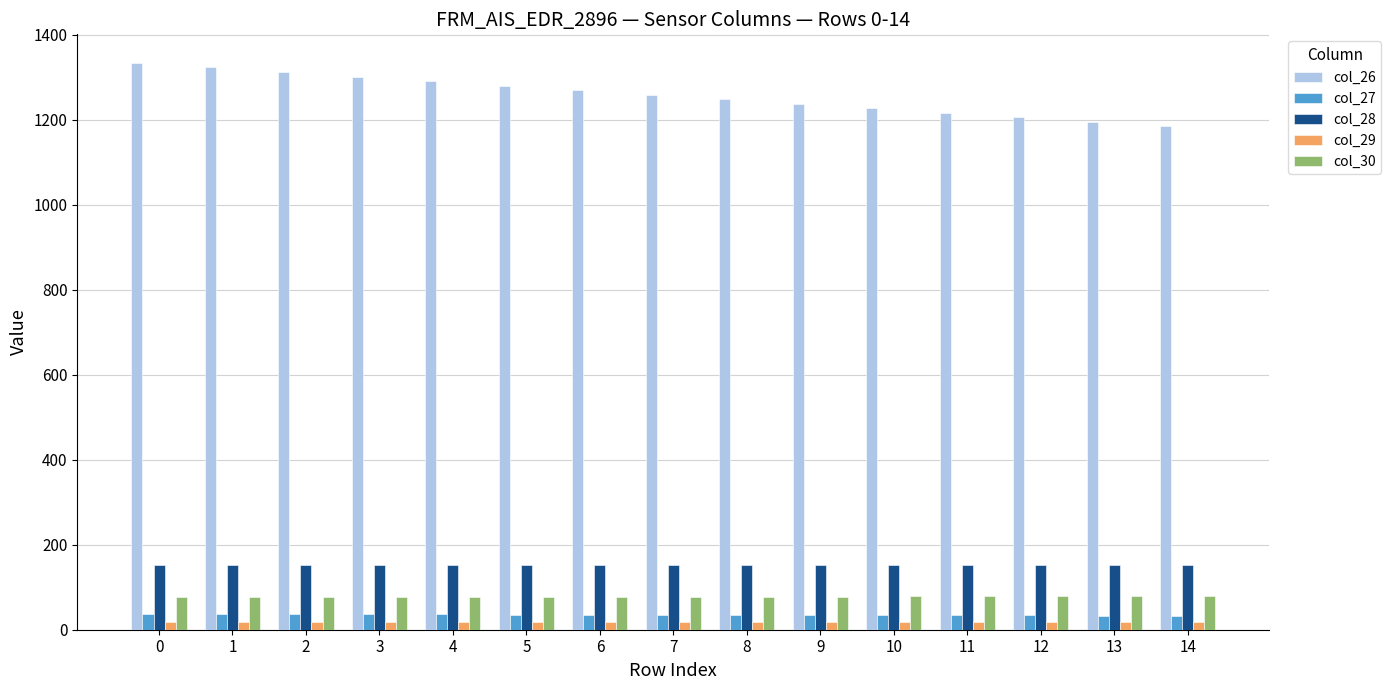

Which series has the largest total across all categories?

col_26